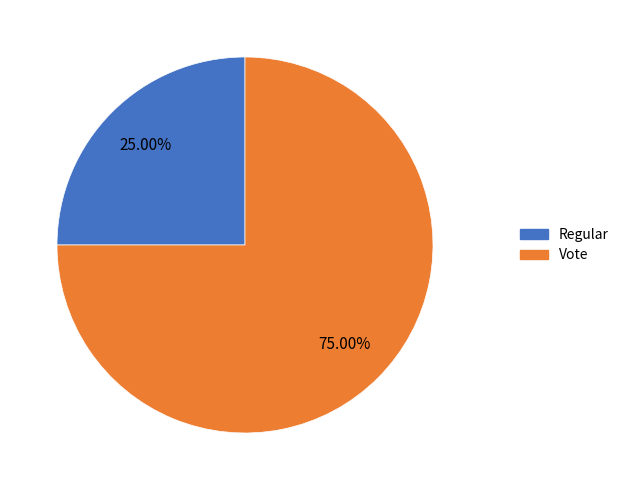

Is it true that Vote is 84% of the pie?

False